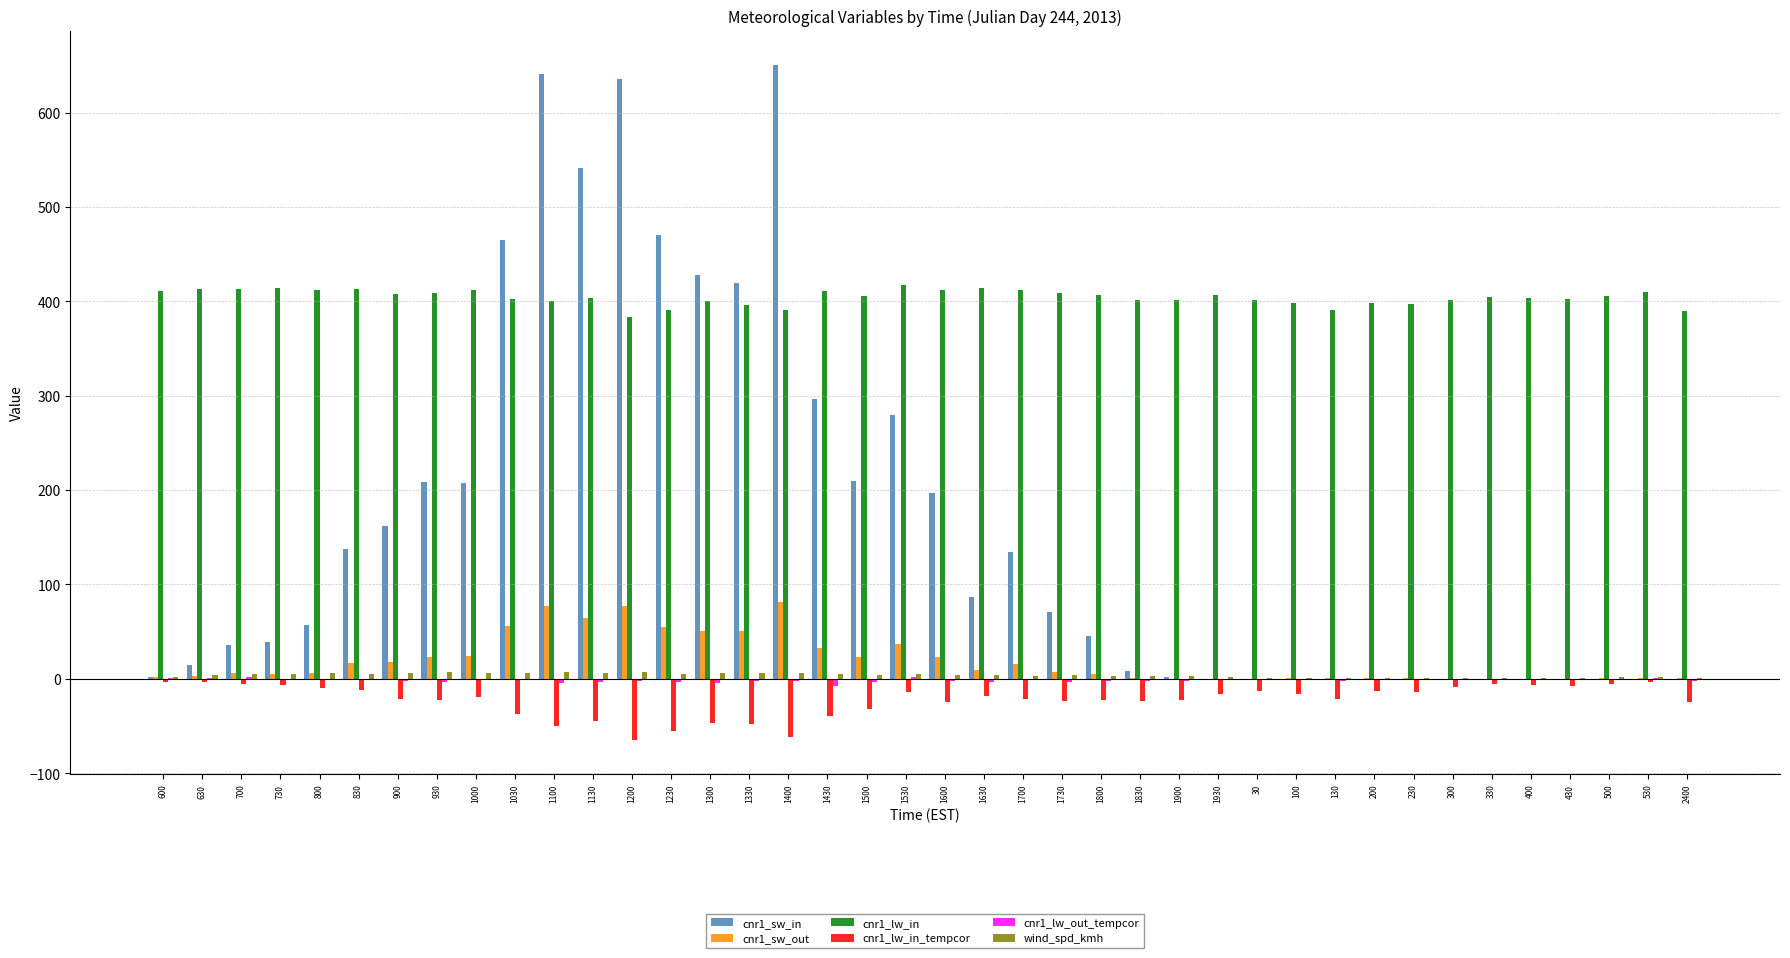

What is the sum of all cnr1_lw_in values?

16175.9